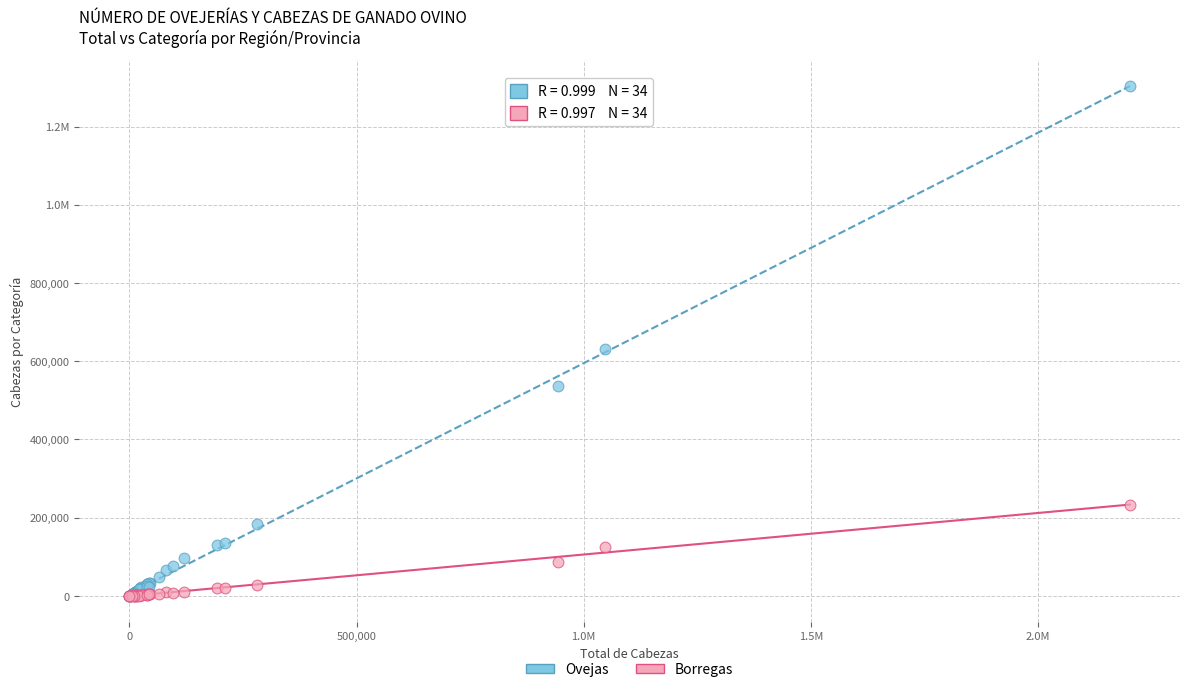

What are all the series names shown in the legend?

Ovejas, Borregas